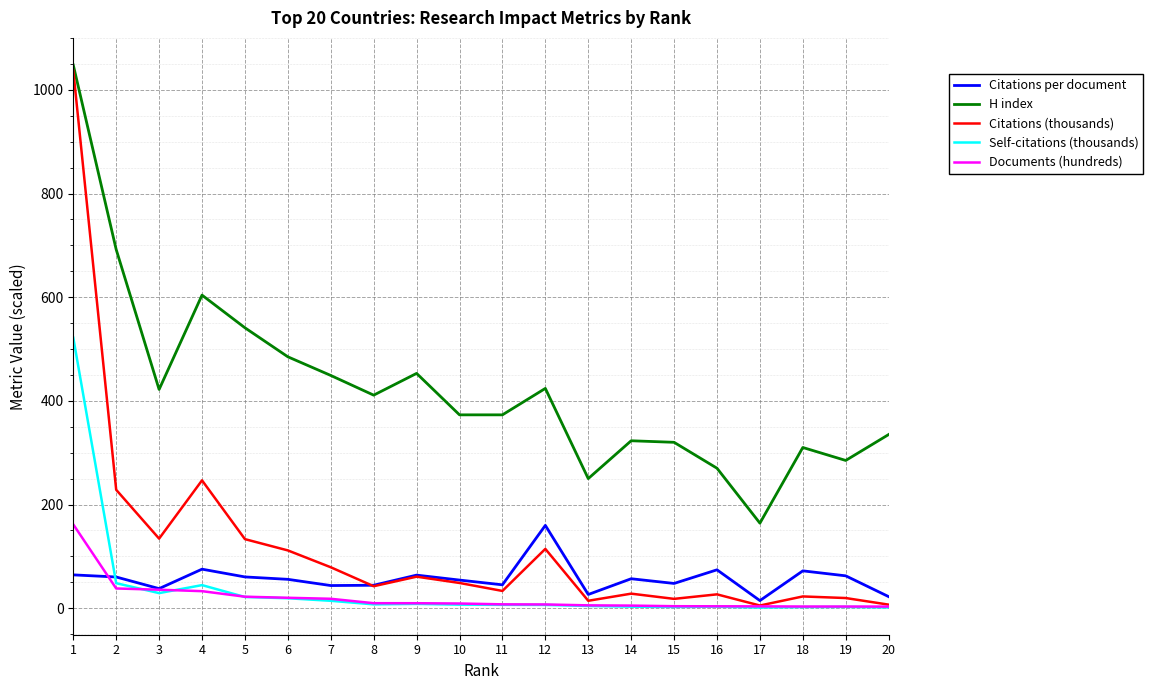

The value of Self-citations (thousands) at 2 is 48.2. True or false?

True